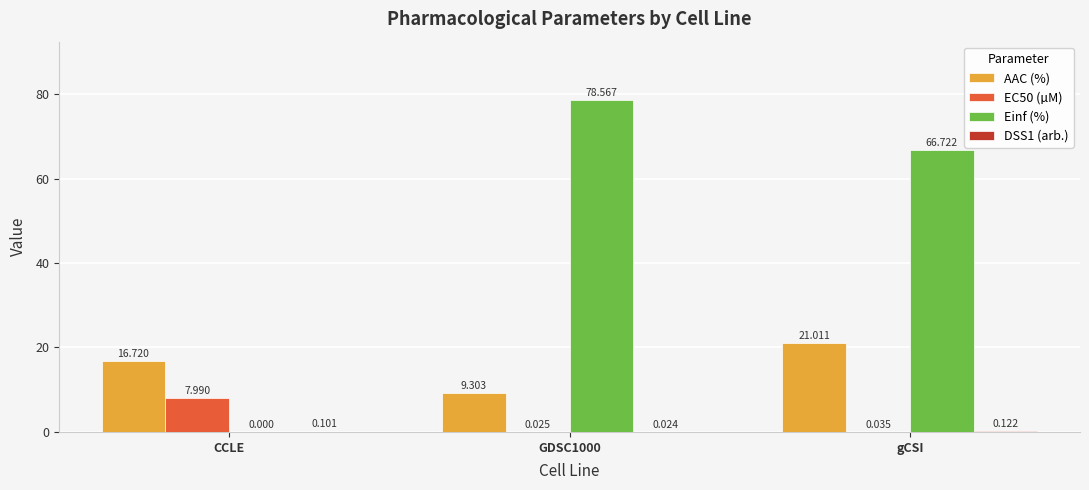

The EC50 (µM) series shows 0.0 at gCSI. True or false?

True